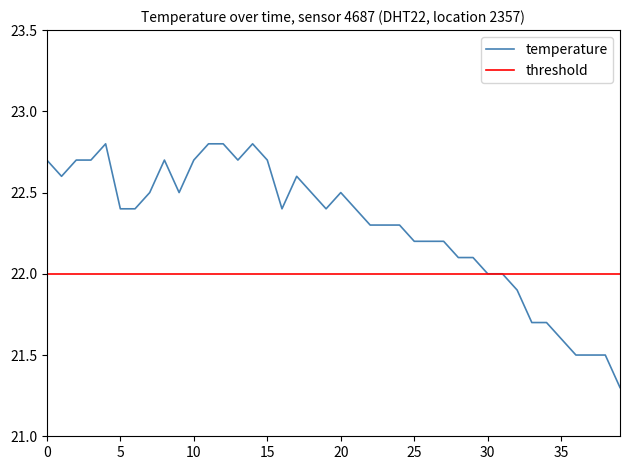

Rank the series by their maximum value, from lowest to highest.

threshold, temperature